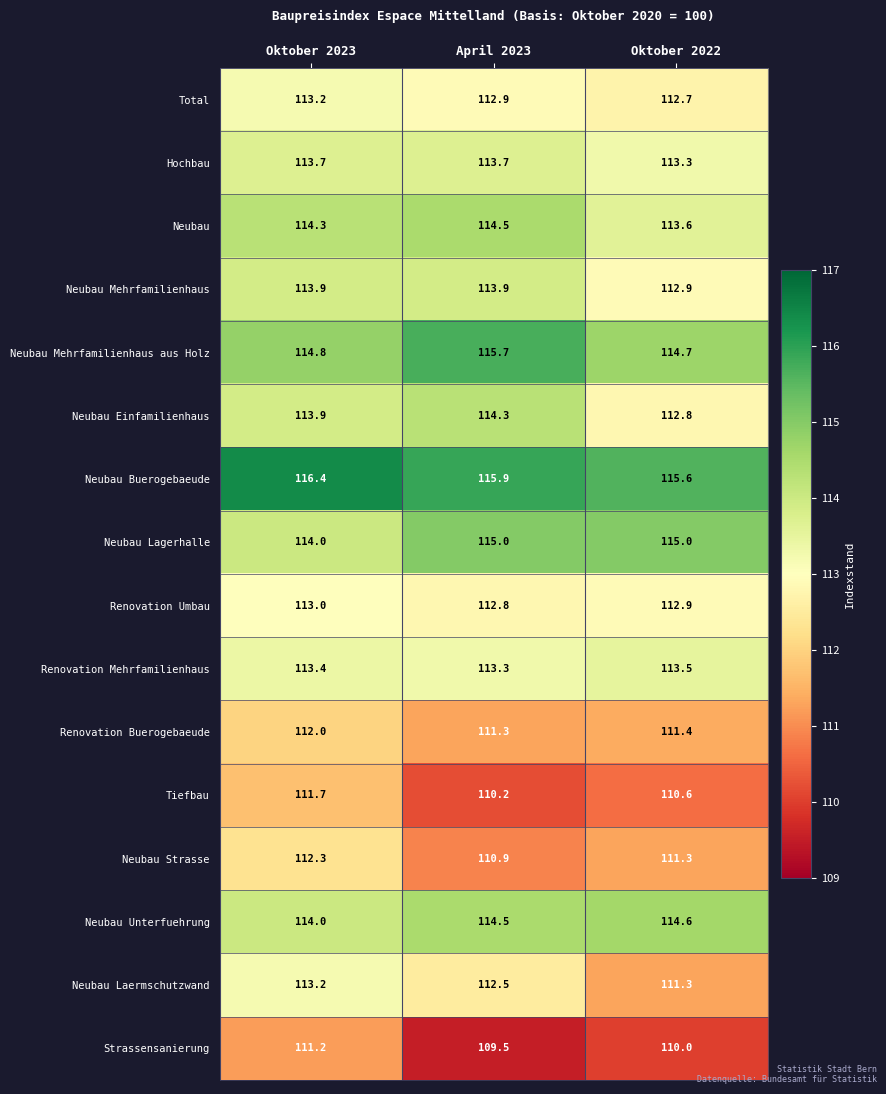

Where is Neubau Mehrfamilienhaus nearest to the value 113?

Oktober 2022